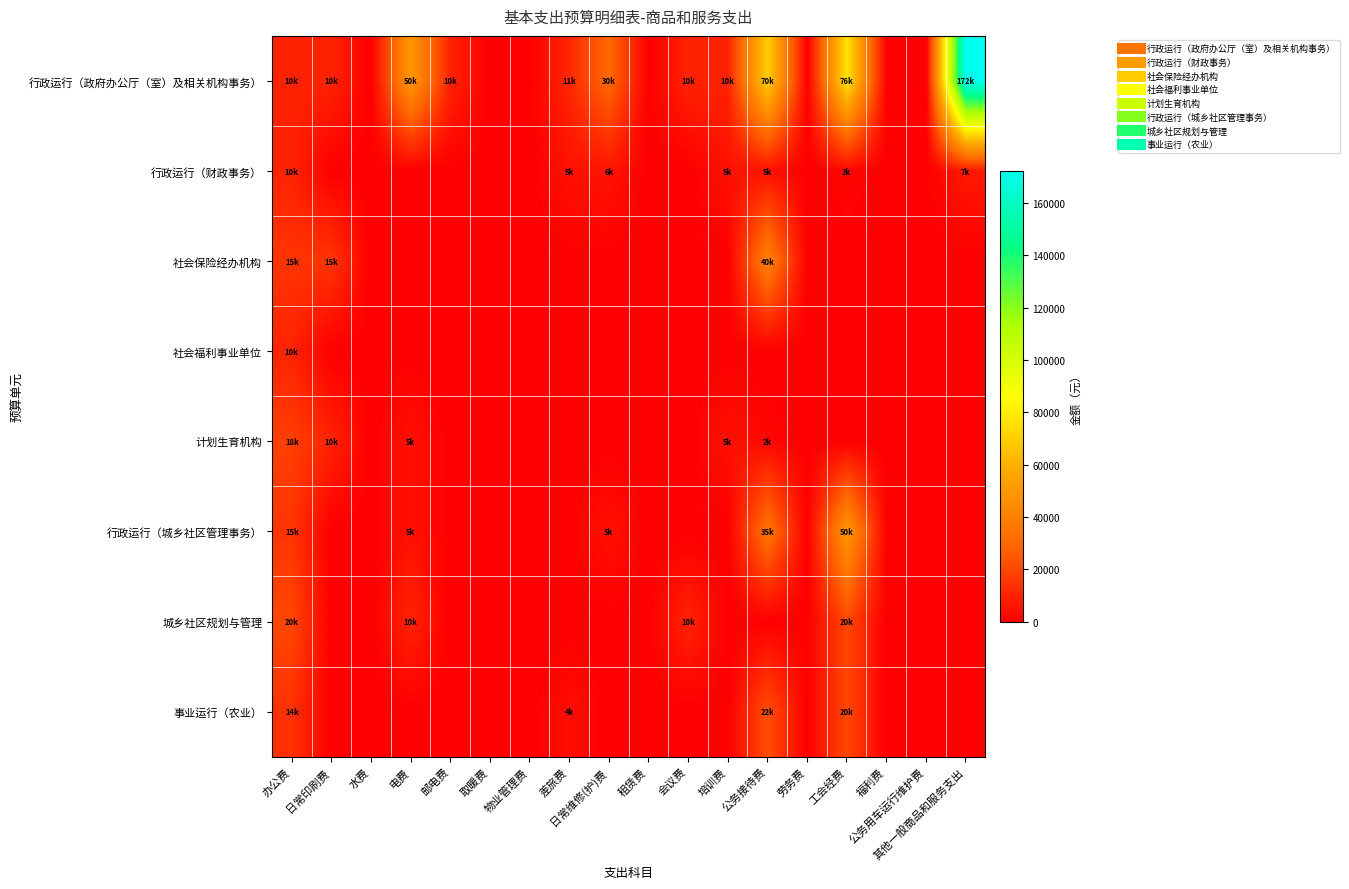

What is the total value across all series at 会议费?

20000